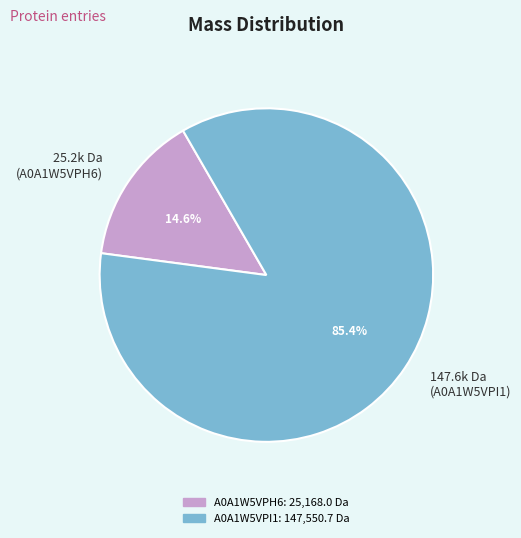

Rank the categories by value from lowest to highest.

25.2k Da (A0A1W5VPH6), 147.6k Da (A0A1W5VPI1)